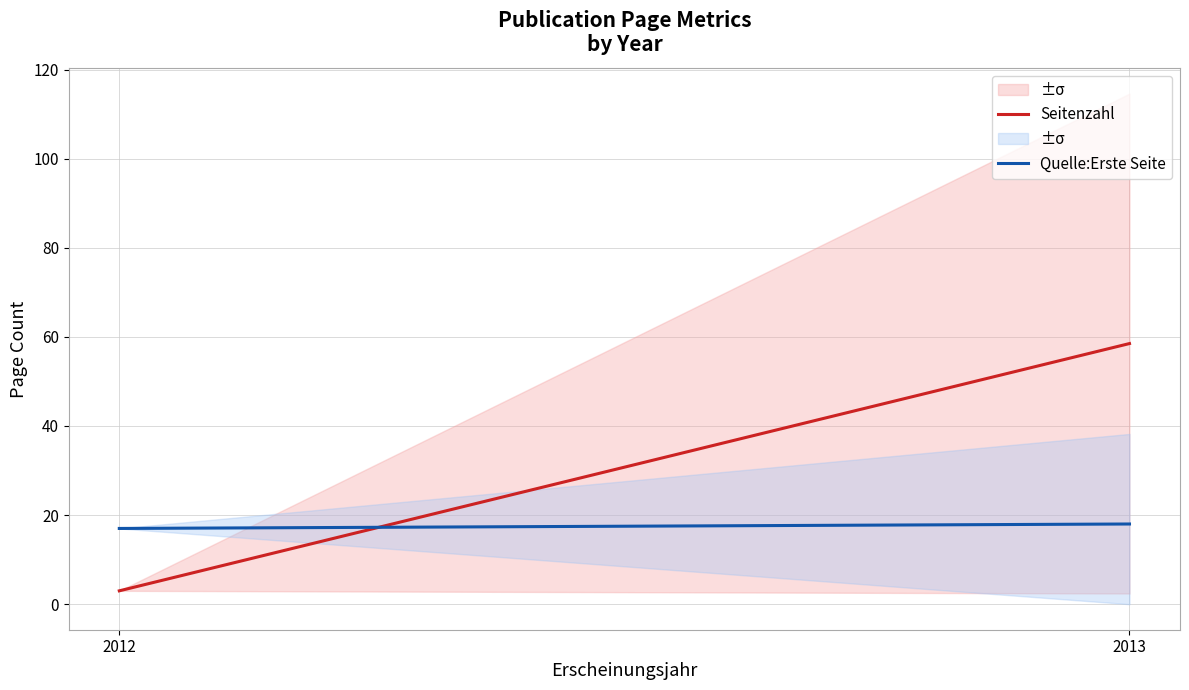

Reading left to right, what are all the values shown in this chart?

Seitenzahl: 3.0	58.5
Quelle:Erste Seite: 17.0	18.0